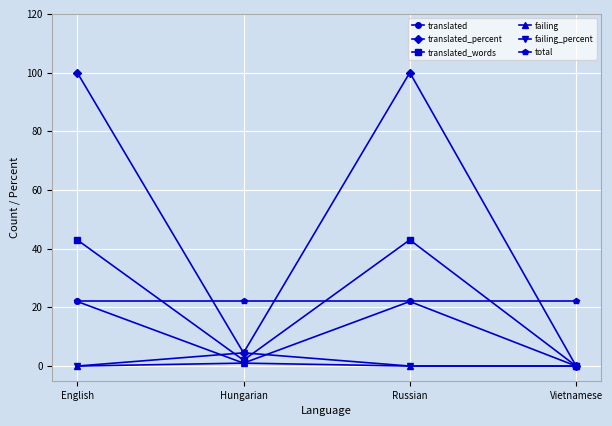

What is the difference between the highest and lowest values at Russian?

100.0